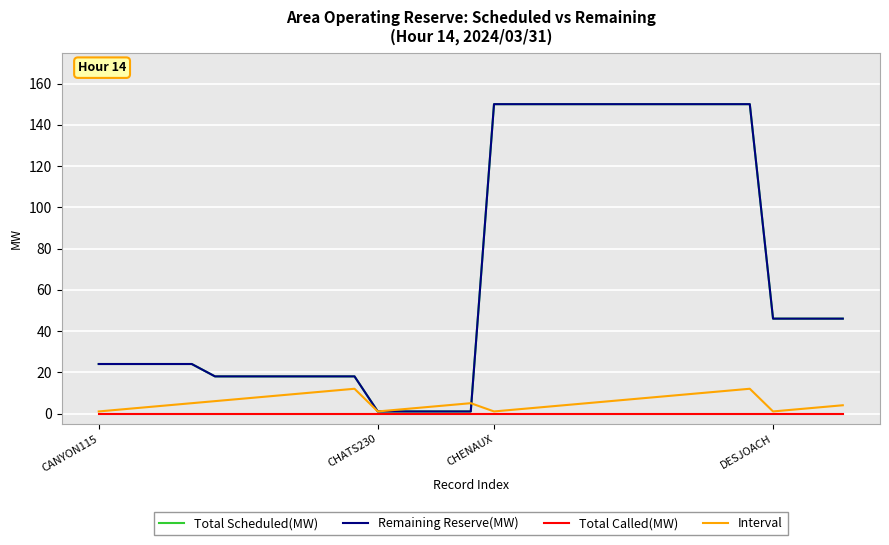

True or false: Interval and Total Called(MW) intersect in this chart.

False